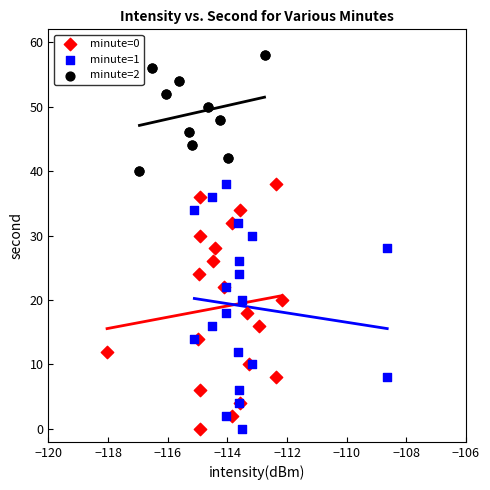

Which series reaches the maximum Y coordinate?

minute=2